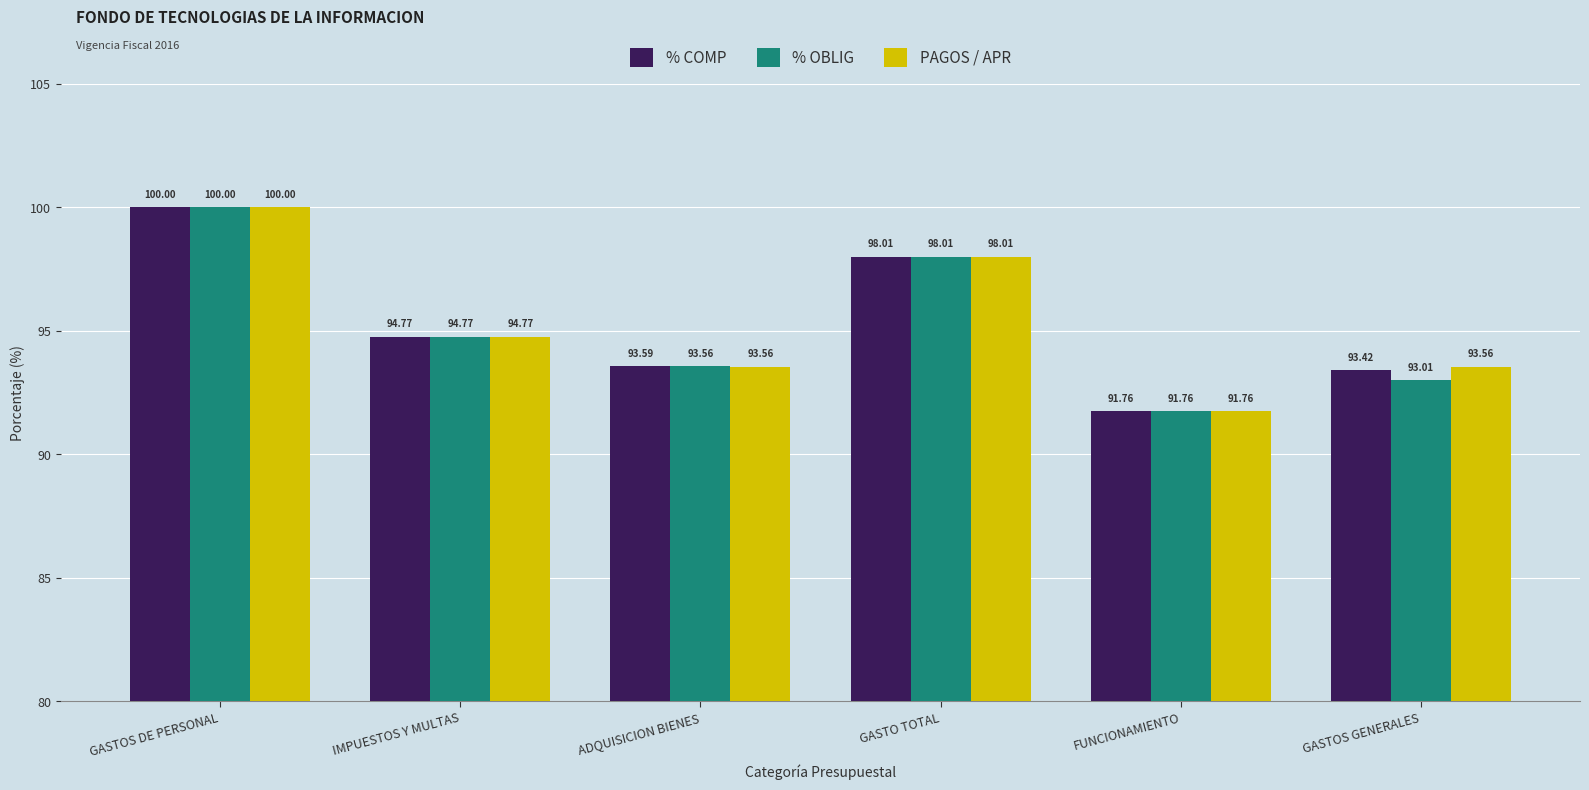

Reading left to right, transcribe all the data shown in this chart.

% COMP: 100.0	94.8	93.6	98.0	91.8	93.4
% OBLIG: 100.0	94.8	93.6	98.0	91.8	93.0
PAGOS / APR: 100.0	94.8	93.6	98.0	91.8	93.6